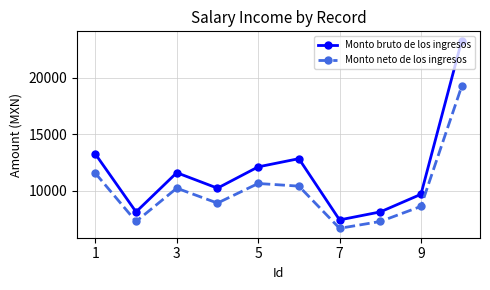

Which series has the largest total across all categories?

Monto bruto de los ingresos